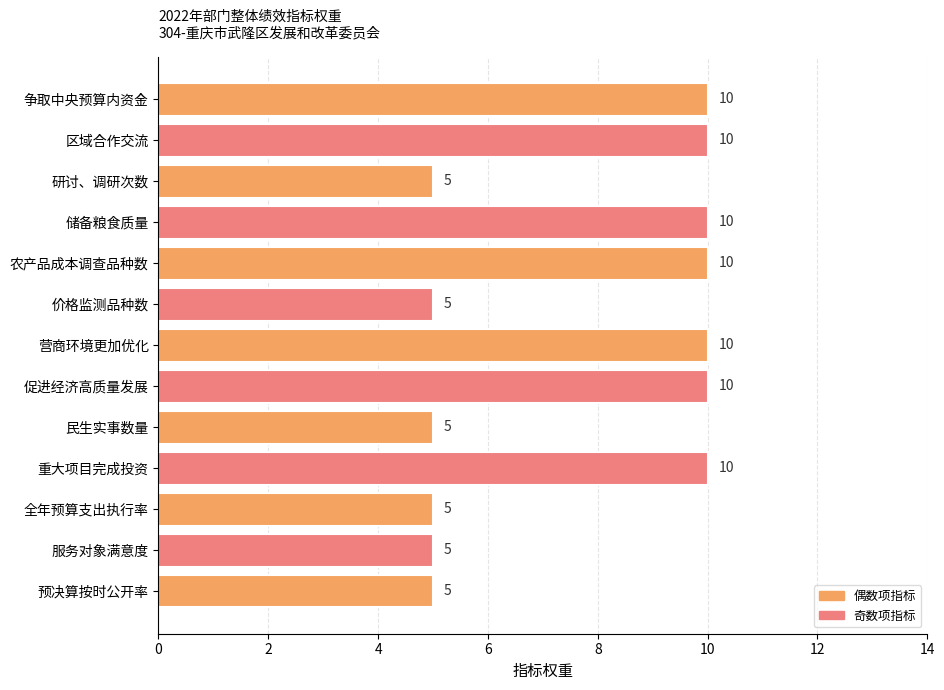

What is the change in value from 研讨、调研次数 to 重大项目完成投资?

+5